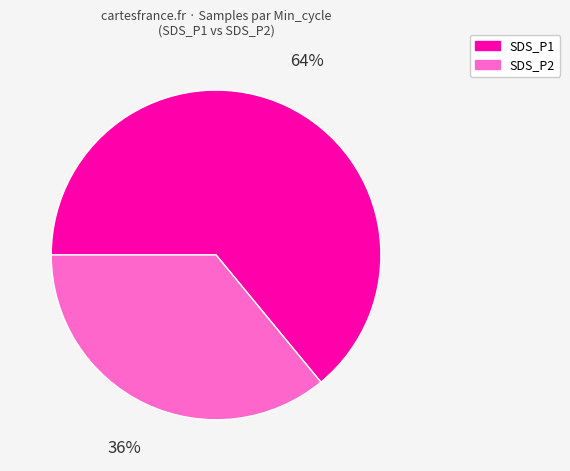

How many slices are in this pie chart?

2